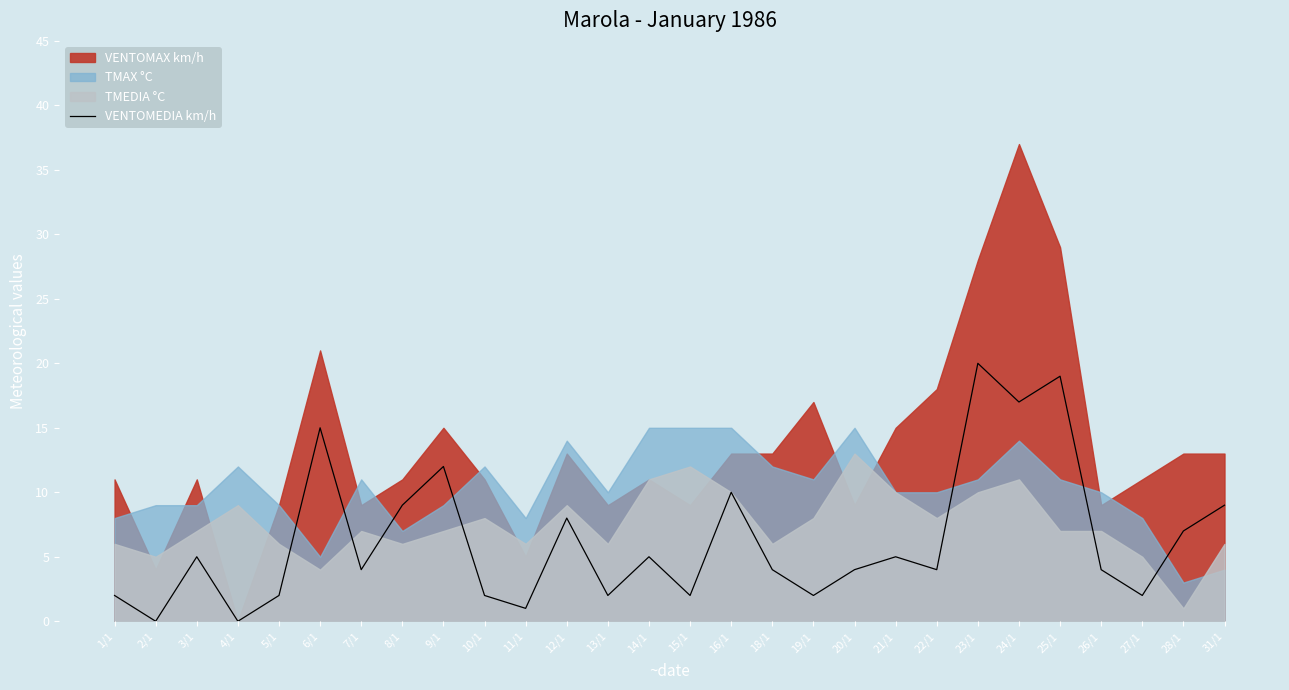

Where is the first local maximum?

3/1